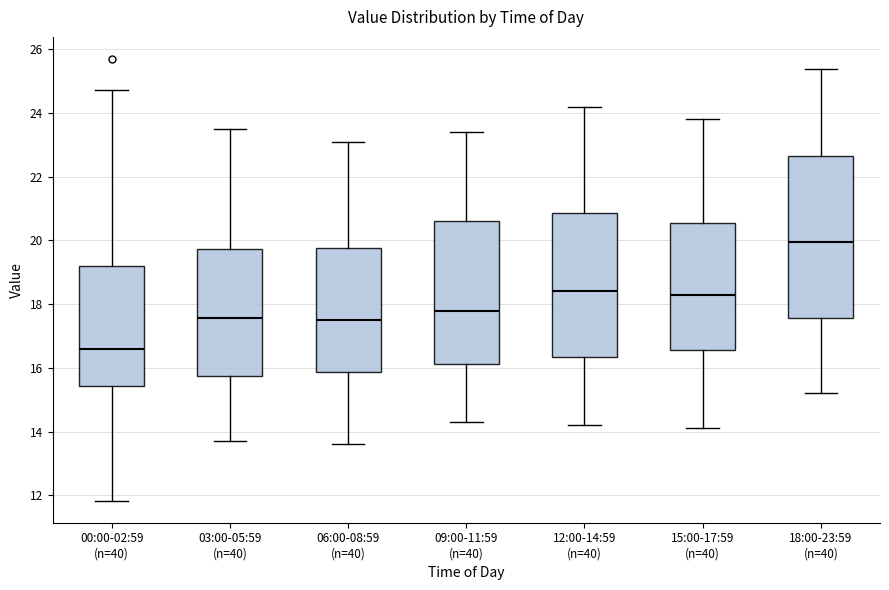

Reading left to right, read every box against the y-axis: the position of its median line, the range the box covers, and the ends of its whiskers. The values are not printed on the chart, so give them approximately, as read against the axis.

00:00-02:59 (n=40): median 16.6, box 15.4 to 19.2, whiskers 11.8 to 24.8
03:00-05:59 (n=40): median 17.6, box 15.8 to 19.8, whiskers 13.8 to 23.6
06:00-08:59 (n=40): median 17.6, box 15.8 to 19.8, whiskers 13.6 to 23.2
09:00-11:59 (n=40): median 17.8, box 16.2 to 20.6, whiskers 14.4 to 23.4
12:00-14:59 (n=40): median 18.4, box 16.4 to 20.8, whiskers 14.2 to 24.2
15:00-17:59 (n=40): median 18.4, box 16.6 to 20.6, whiskers 14.2 to 23.8
18:00-23:59 (n=40): median 20.0, box 17.6 to 22.6, whiskers 15.2 to 25.4